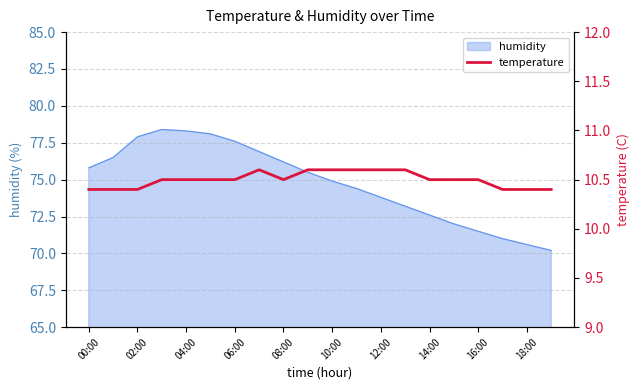

The humidity series shows 104.8 at 08:00. True or false?

False